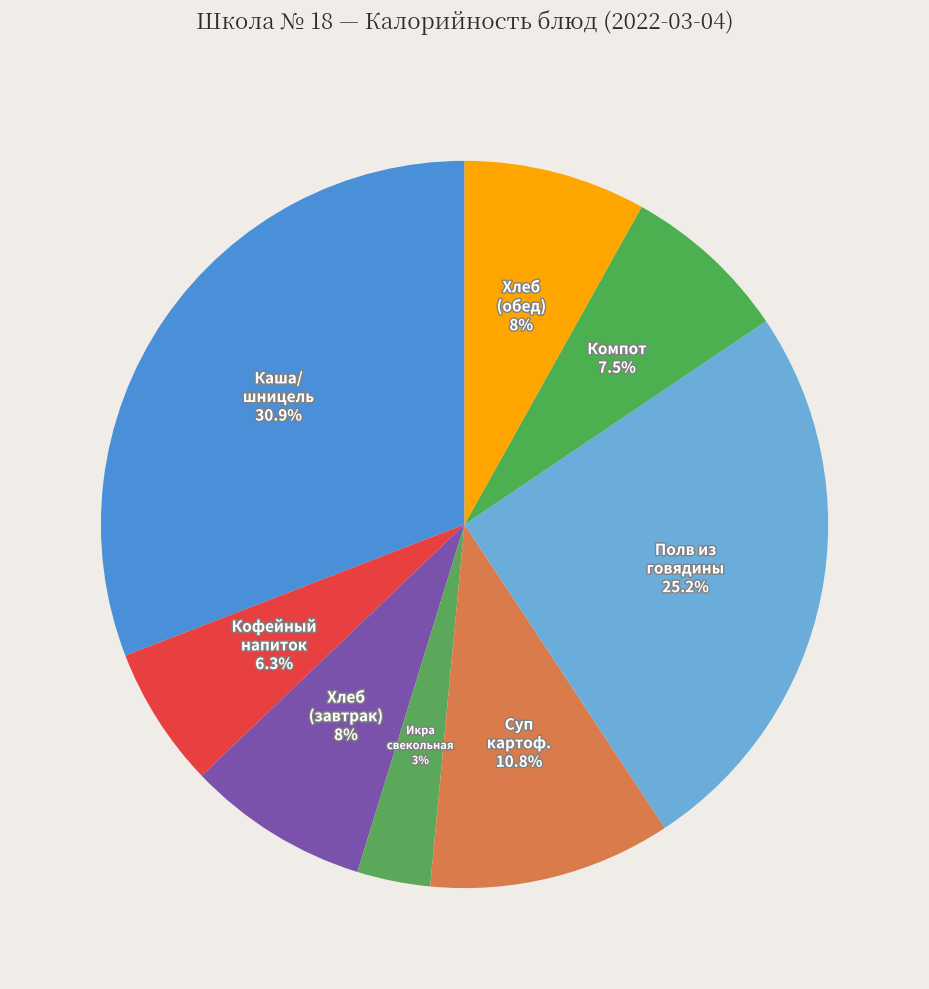

Between Полв из говядины and Компот, which is larger?

Полв из говядины